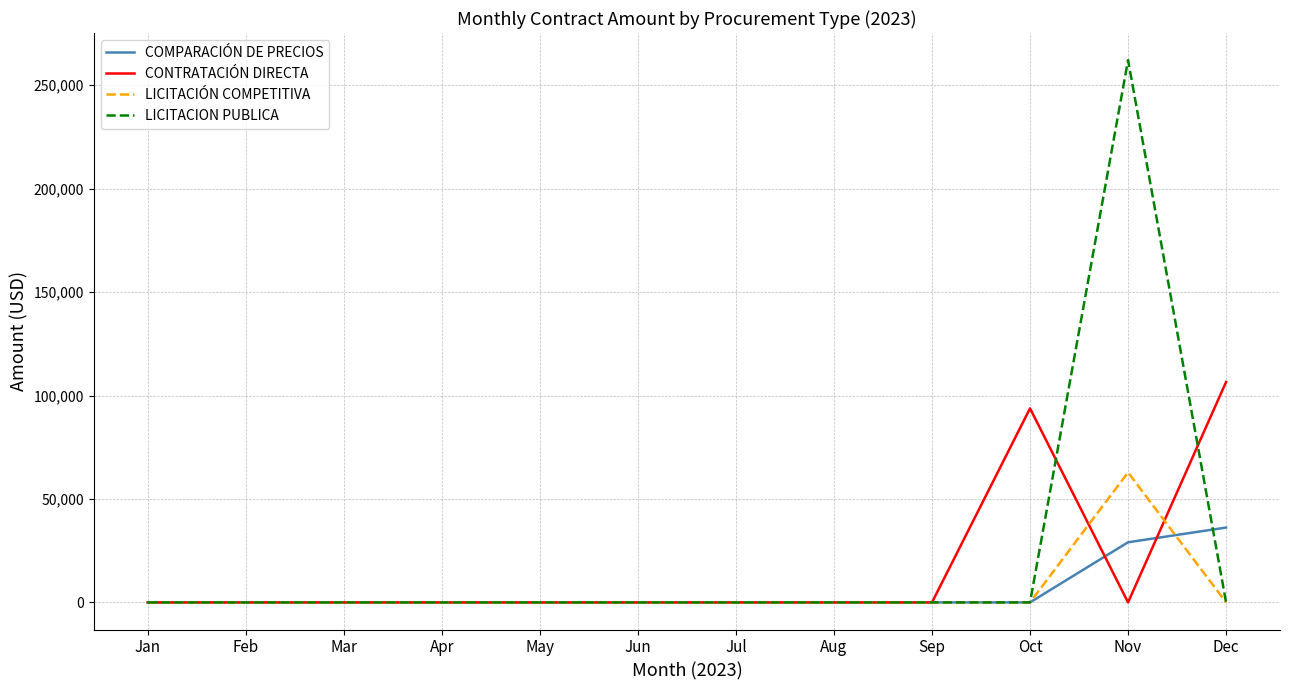

Which series has the largest total across all categories?

LICITACION PUBLICA